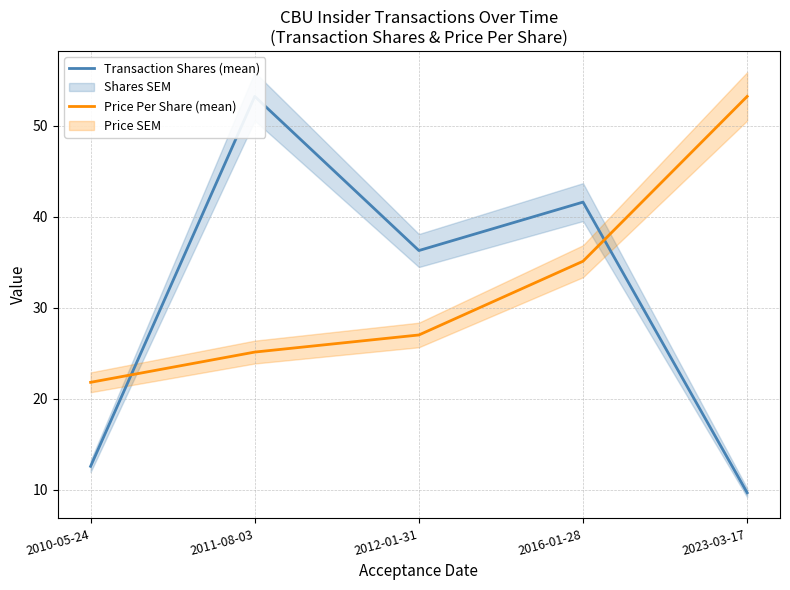

Reading left to right, extract all data points from this chart.

Transaction Shares (mean): 12.6	53.2	36.3	41.6	9.7
Price Per Share (mean): 21.8	25.1	27.0	35.1	53.2